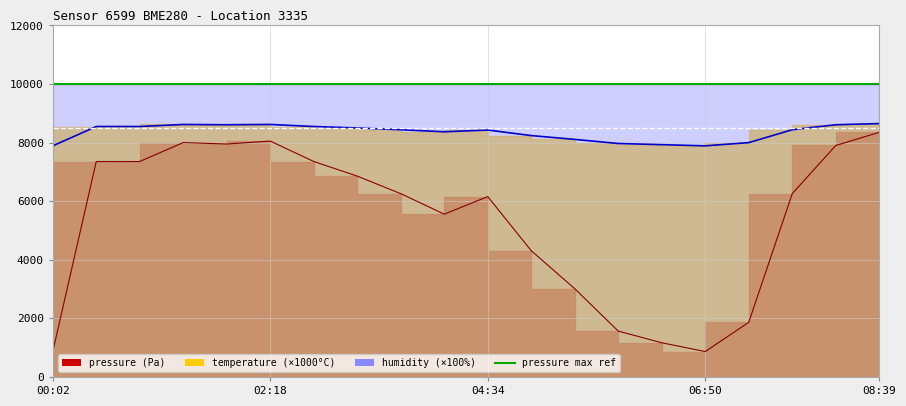

Reading right to left, transcribe all the data shown in this chart.

pressure: 8351.2	7902.4	6257.6	1865.2	867.6	1167.6	1566.4	3012.4	4310.0	6157.6	5557.6	6257.6	6856.4	7355.2	8052.4	7952.4	8002.4	7355.2	7355.2	867.6
temperature: 8650.0	8610.0	8440.0	8000.0	7890.0	7930.0	7970.0	8110.0	8240.0	8430.0	8370.0	8440.0	8500.0	8550.0	8620.0	8610.0	8620.0	8550.0	8550.0	7890.0